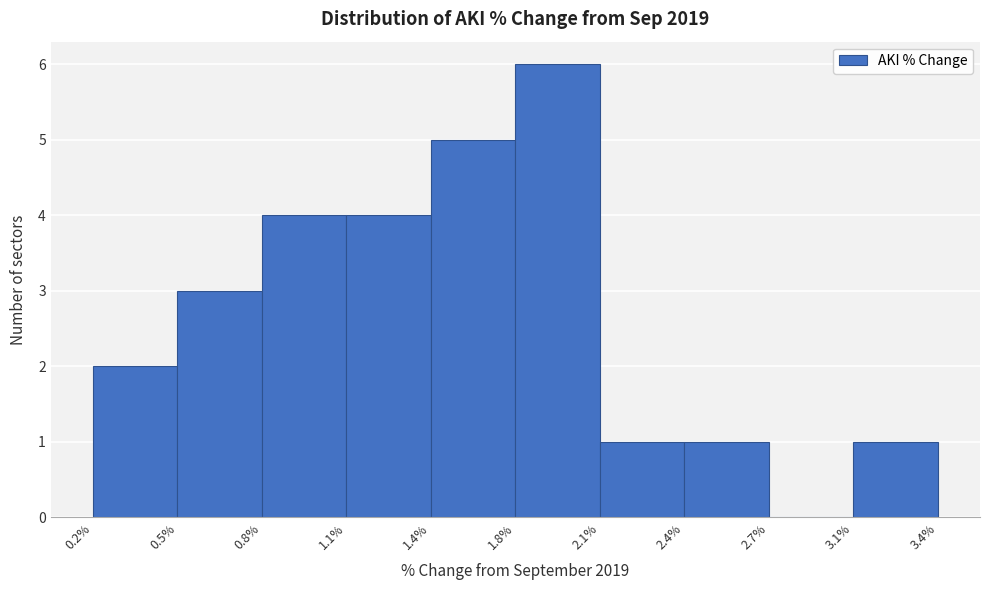

Reading left to right, transcribe all the data shown in this chart.

0.2%=2	0.5%=3	0.8%=4	1.1%=4	1.4%=5	1.8%=6	2.1%=1	2.4%=1	2.7%=0	3.1%=1